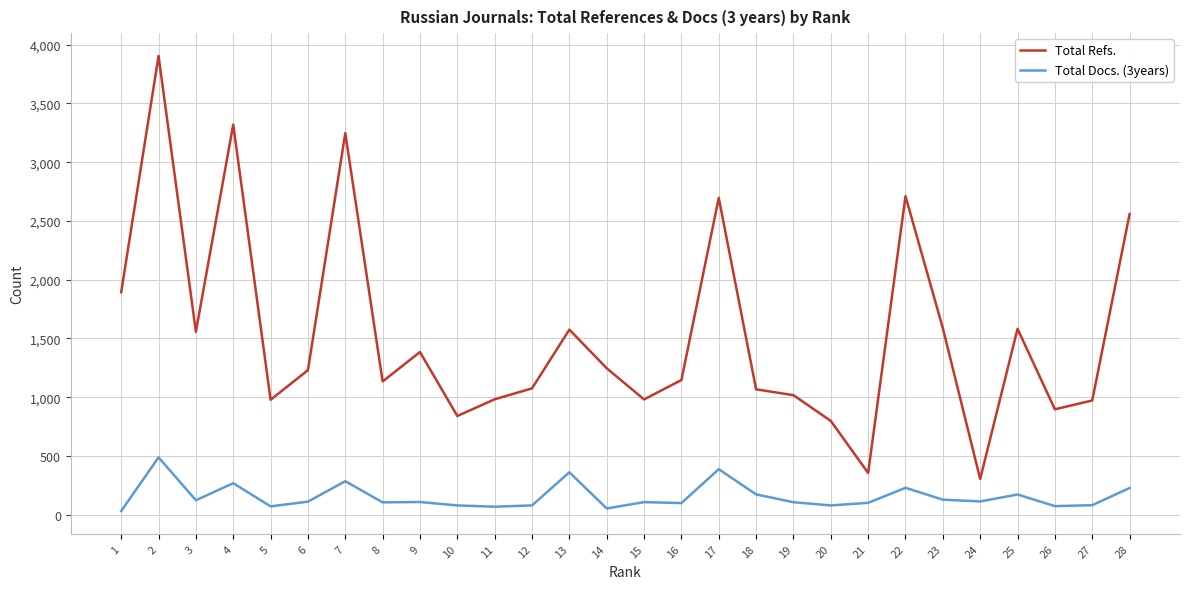

Which series has the largest range (max minus min)?

Total Refs.